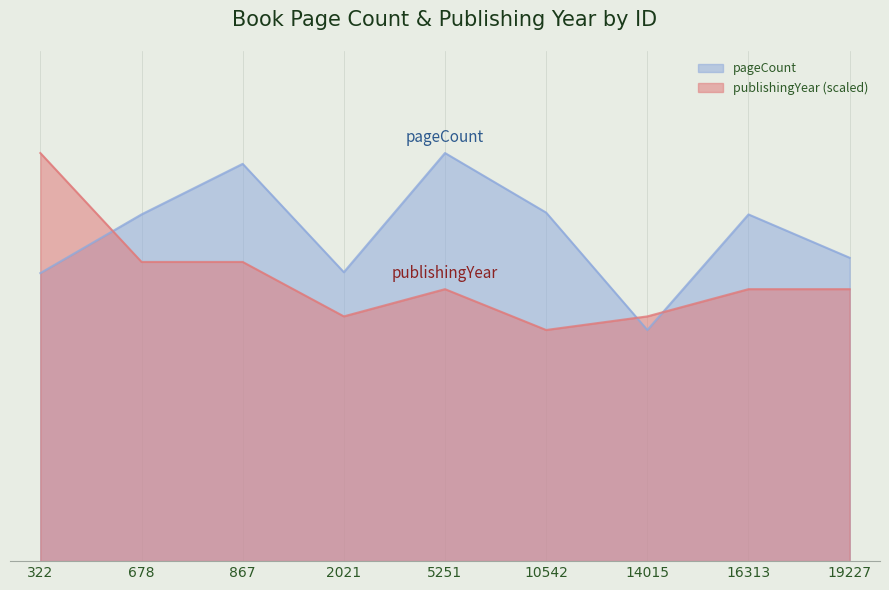

Which series changed the most between 867 and 14015?

pageCount